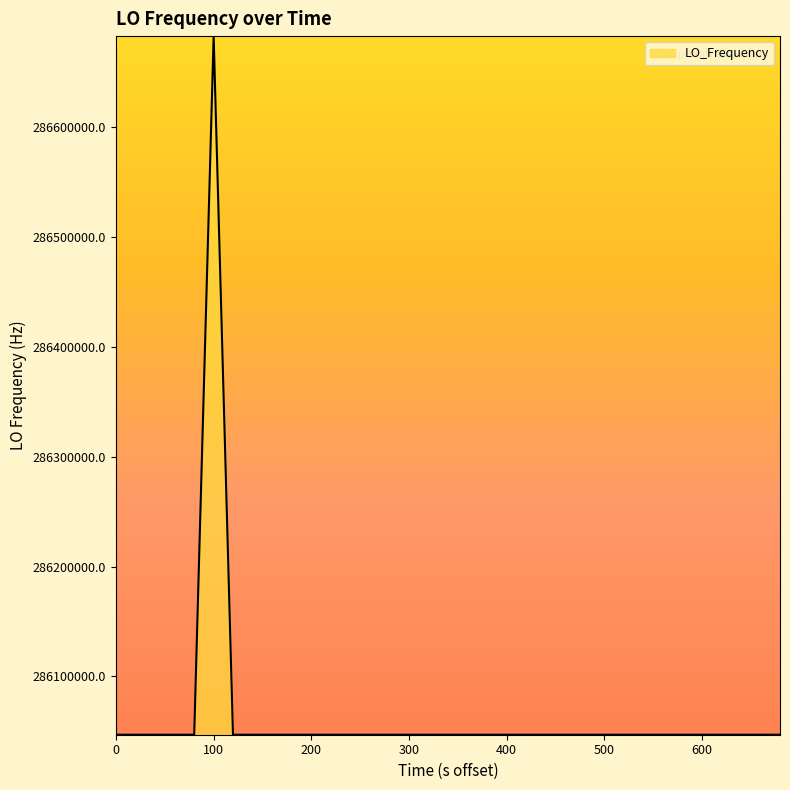

What is the greatest value displayed?

286682707.9